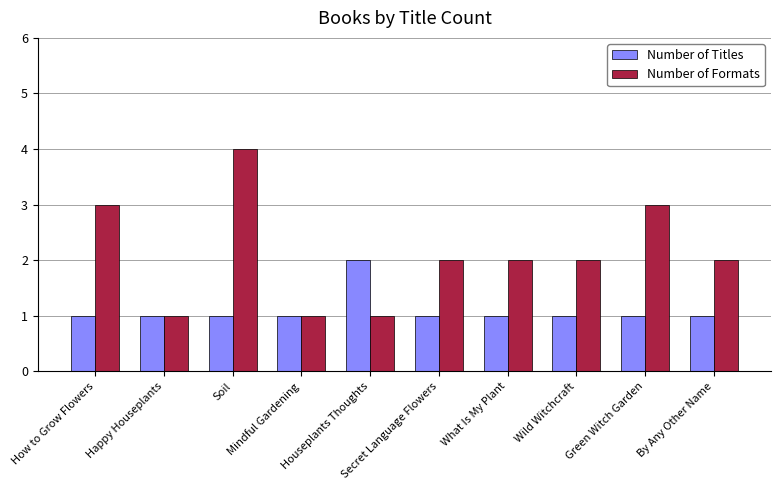

Rank the series at Secret Language Flowers from highest to lowest value.

Number of Formats, Number of Titles